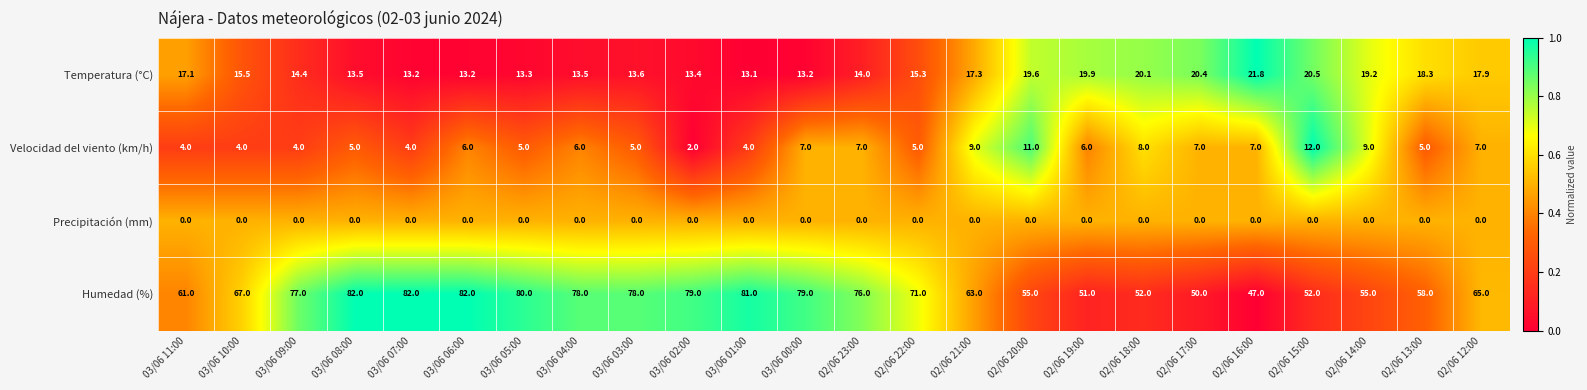

Which category has the lowest value in the Humedad (%) series?

02/06 16:00